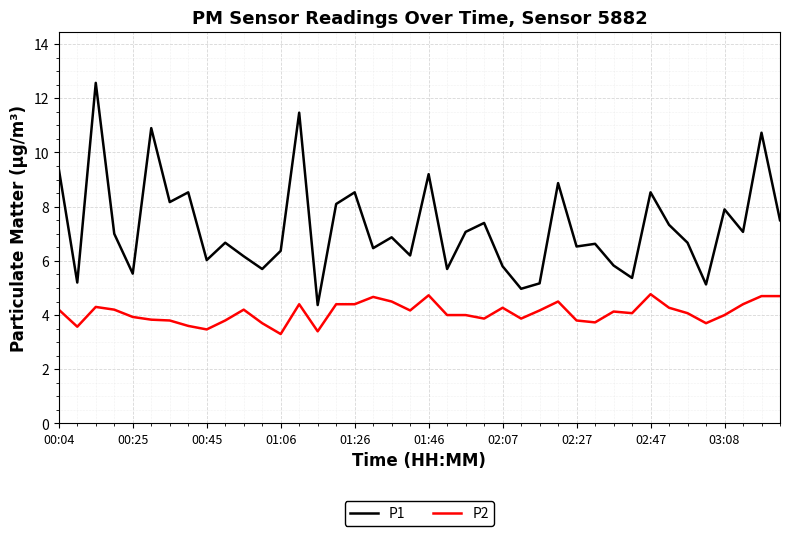

Rank the series by their average value, from highest to lowest.

P1, P2